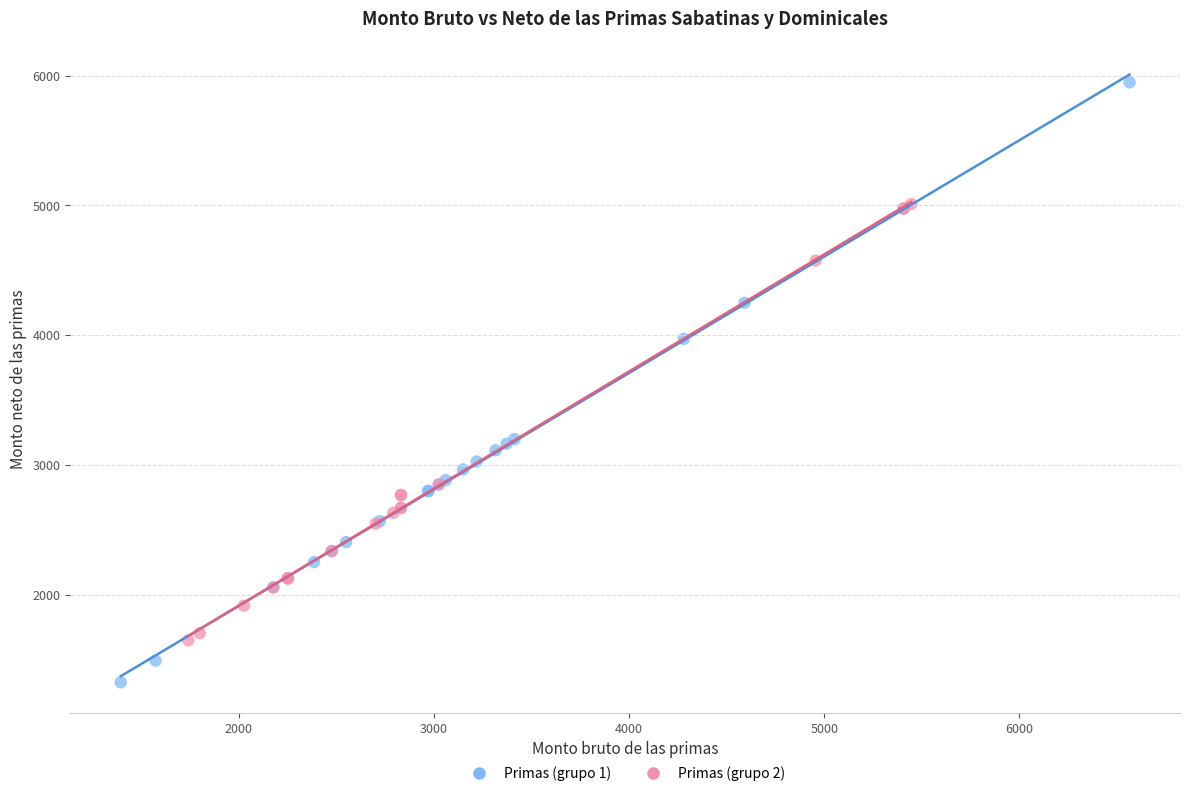

Which series reaches the maximum Y coordinate?

Primas (grupo 1)